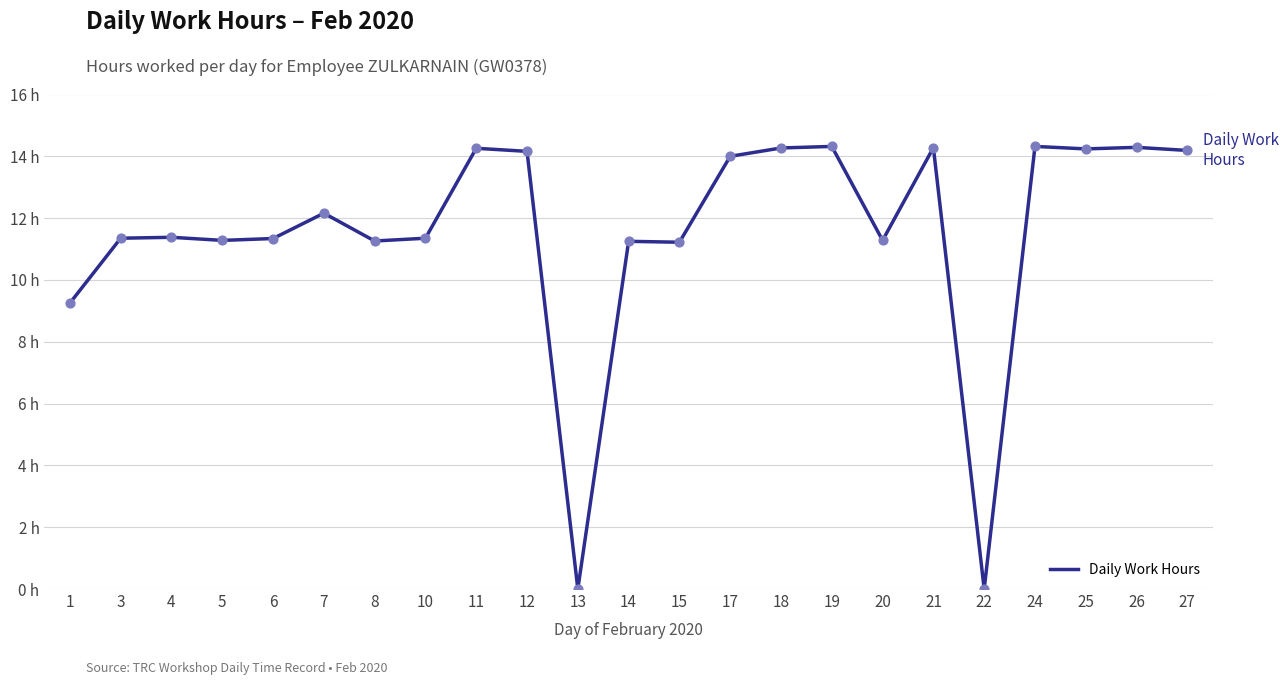

What is the ratio of the value at 1 to the value at 3?

0.8